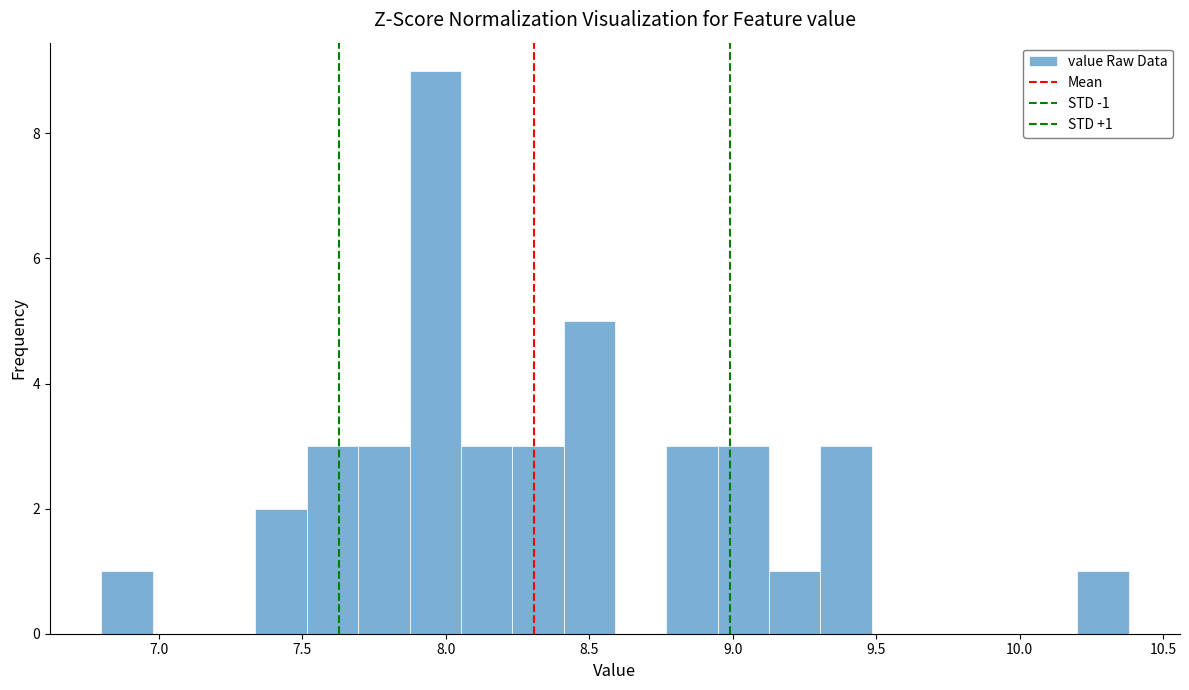

Read against the x-axis, roughly where is the centre of the tallest bar?

7.95